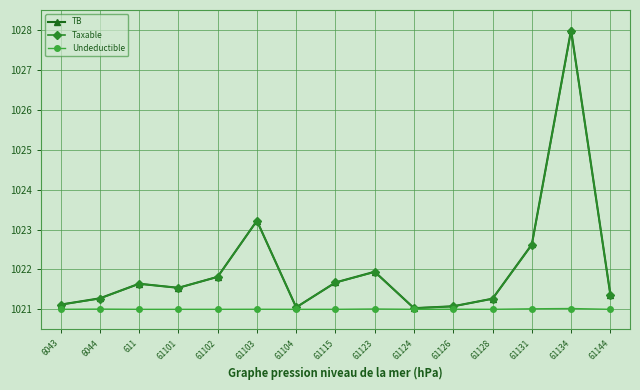

In Undeductible, how many points are higher than both neighbors (excluding endpoints)?

5